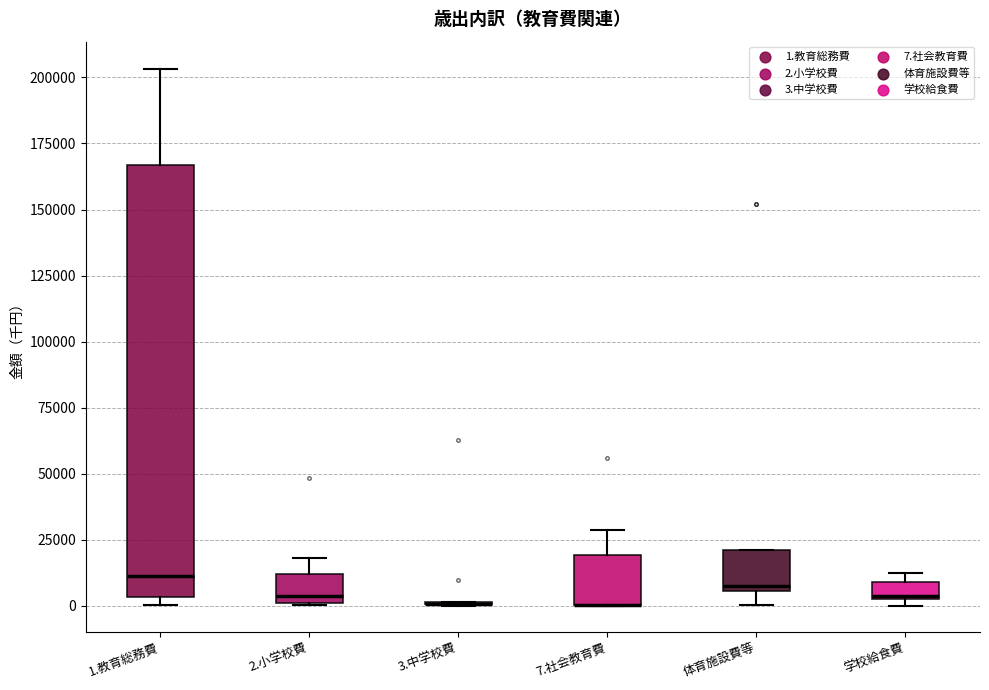

Comparing the boxes themselves (not the whiskers), which one is the tallest?

1.教育総務費